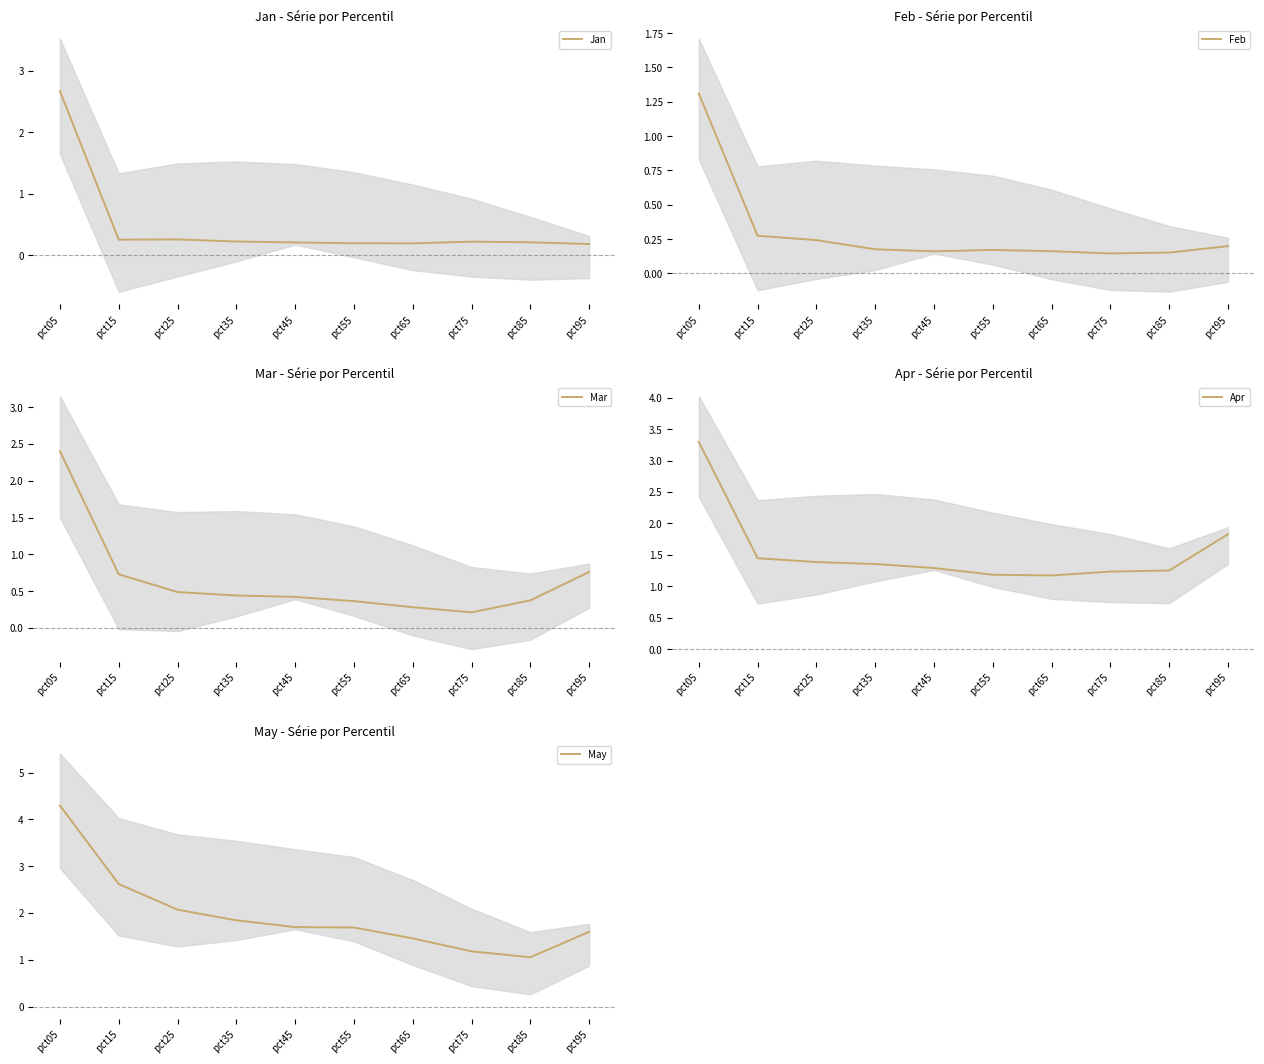

What is the sum of the Feb values at pct55 and pct35?

0.3